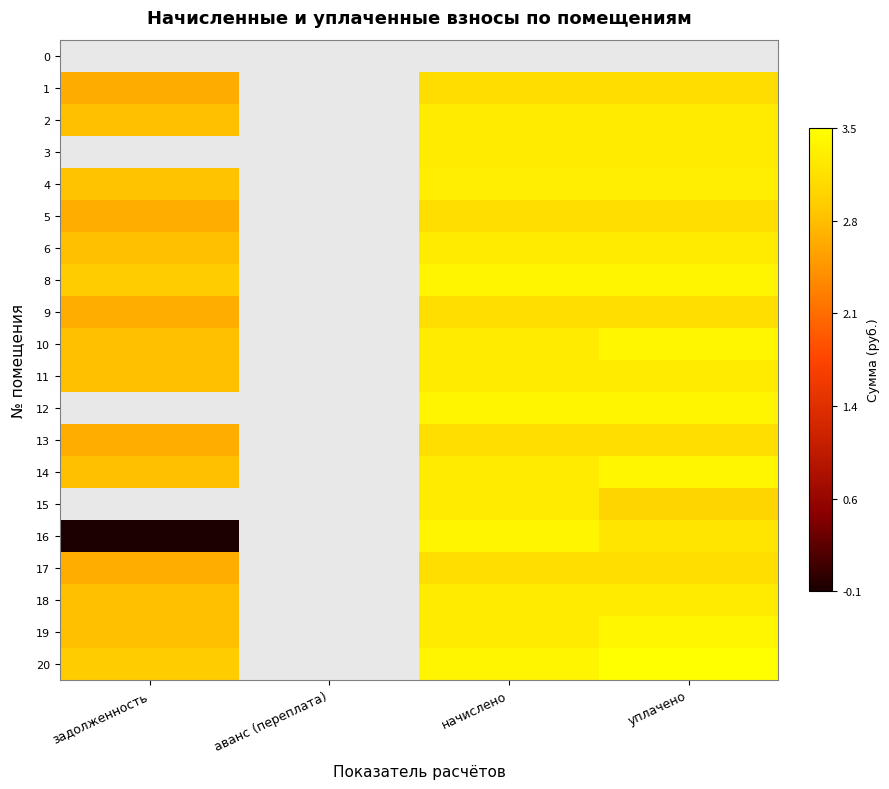

The value of 4 at задолженность is 2.8. True or false?

True